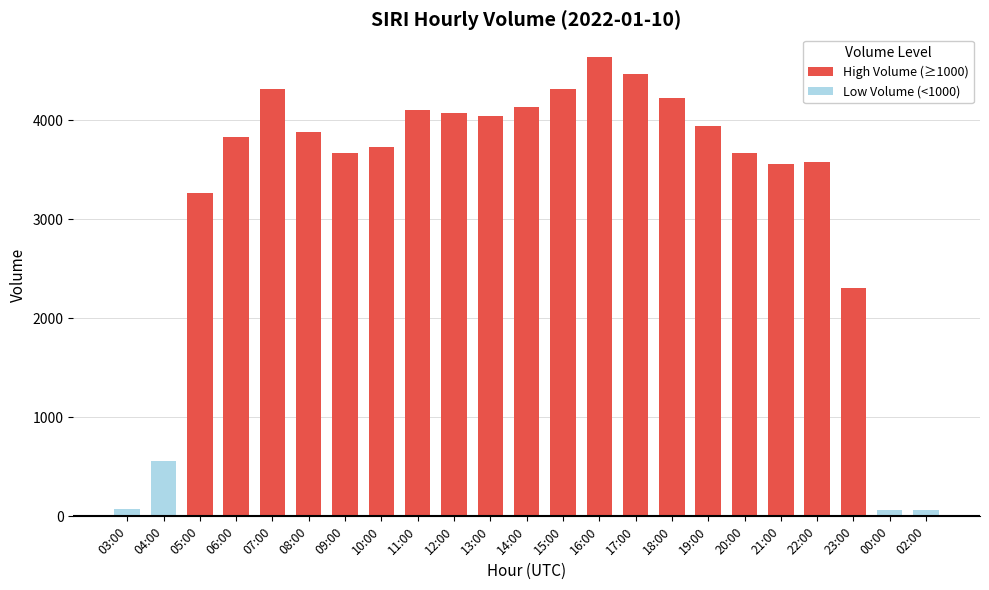

What is the average value?

3240